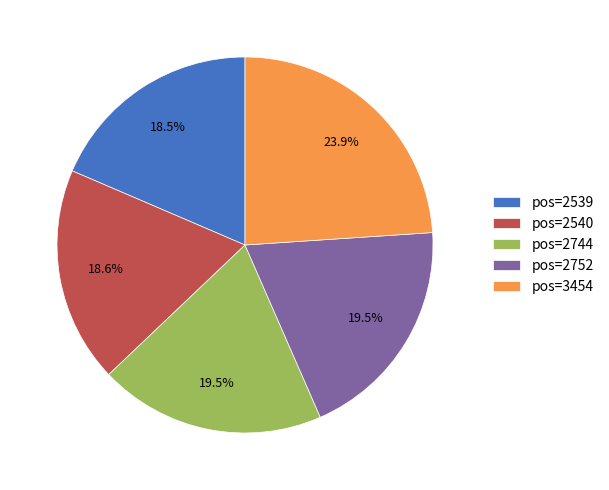

Which category has the biggest portion of the pie?

pos=3454